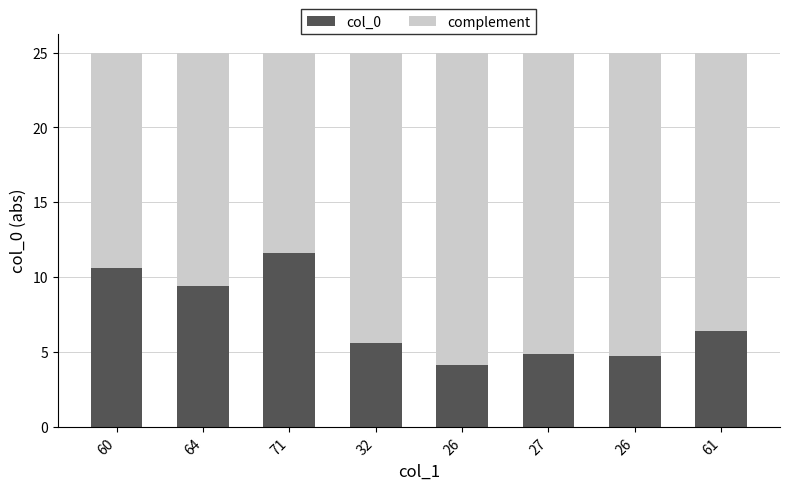

Is it true that complement equals 15.6 at 64?

True